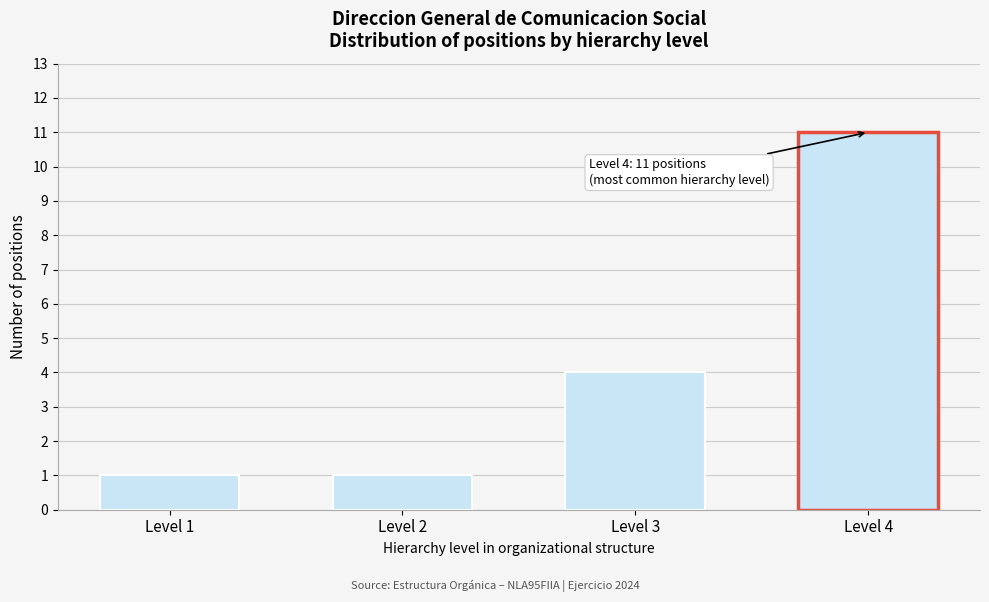

Reading left to right, what are all the values shown in this chart?

1	1	4	11